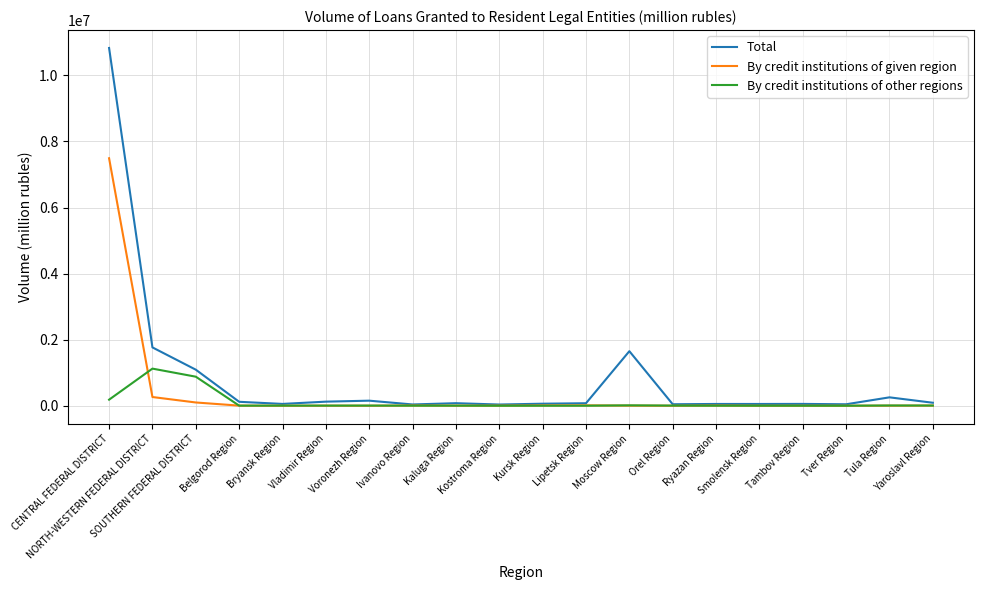

Which series has the largest range (max minus min)?

Total